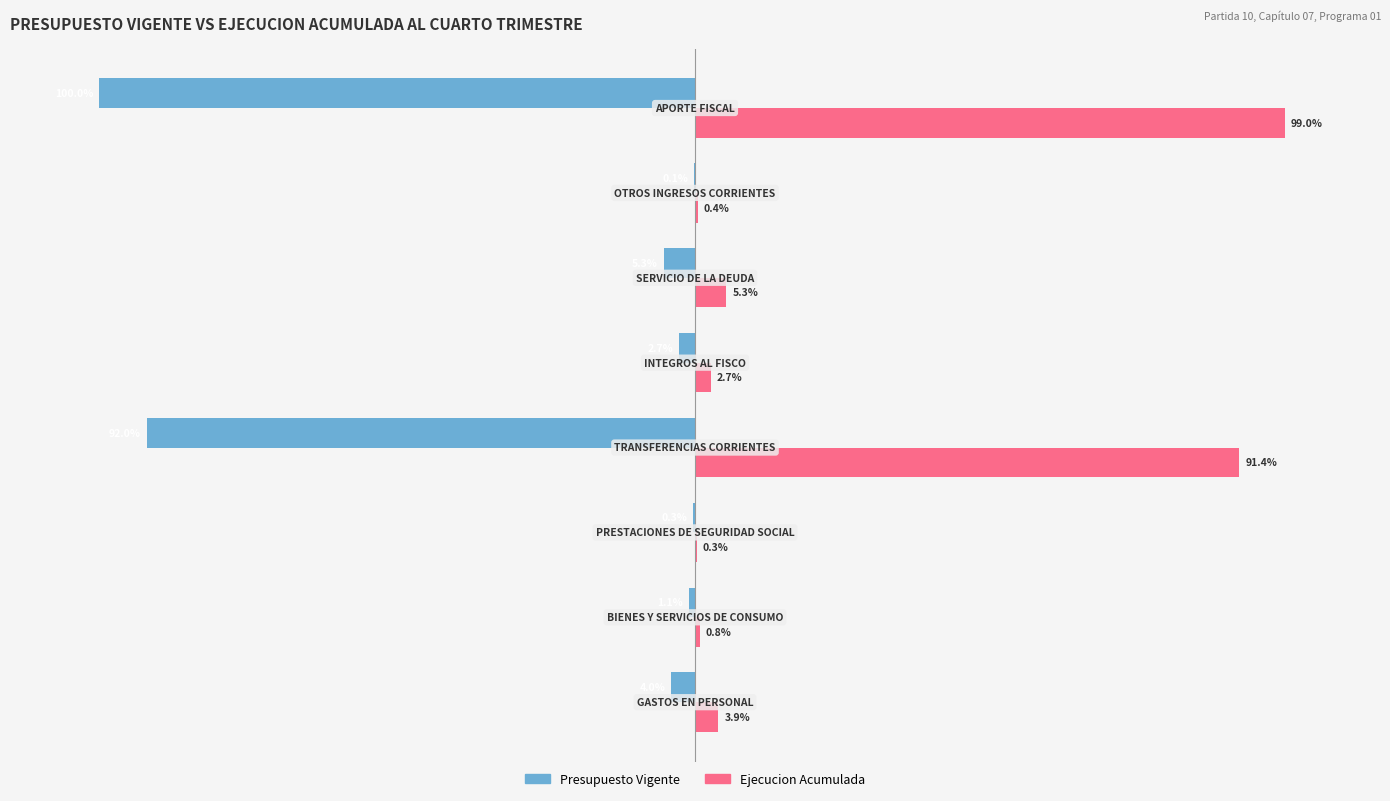

Which series has the largest total across all categories?

Ejecucion Acumulada